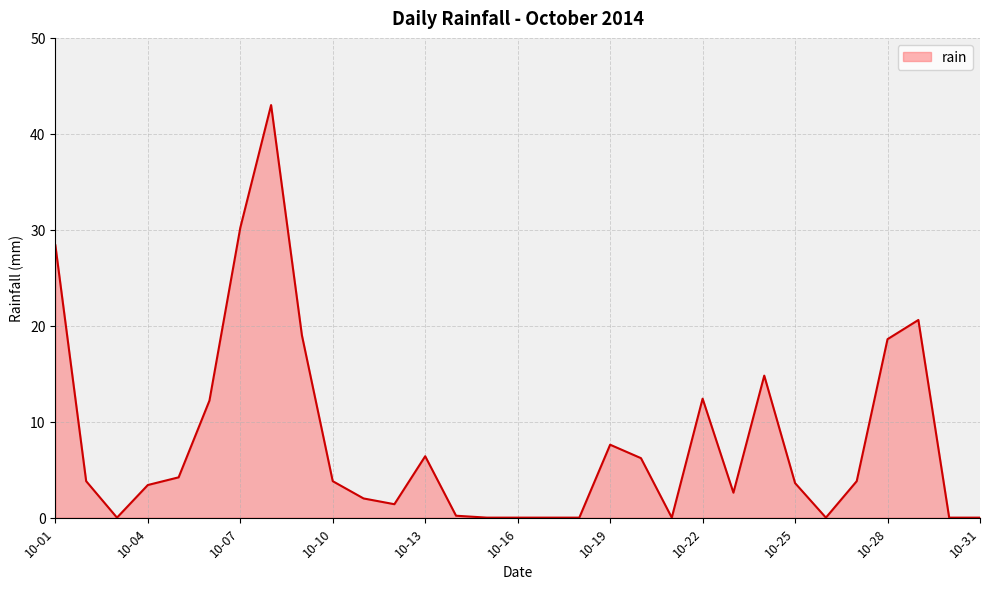

What is the greatest value displayed?

43.0